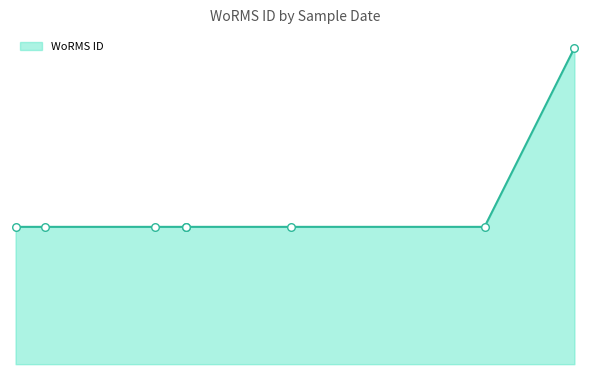

Which has a higher value, 1998-09-01 or 1997-10-01?

1998-09-01